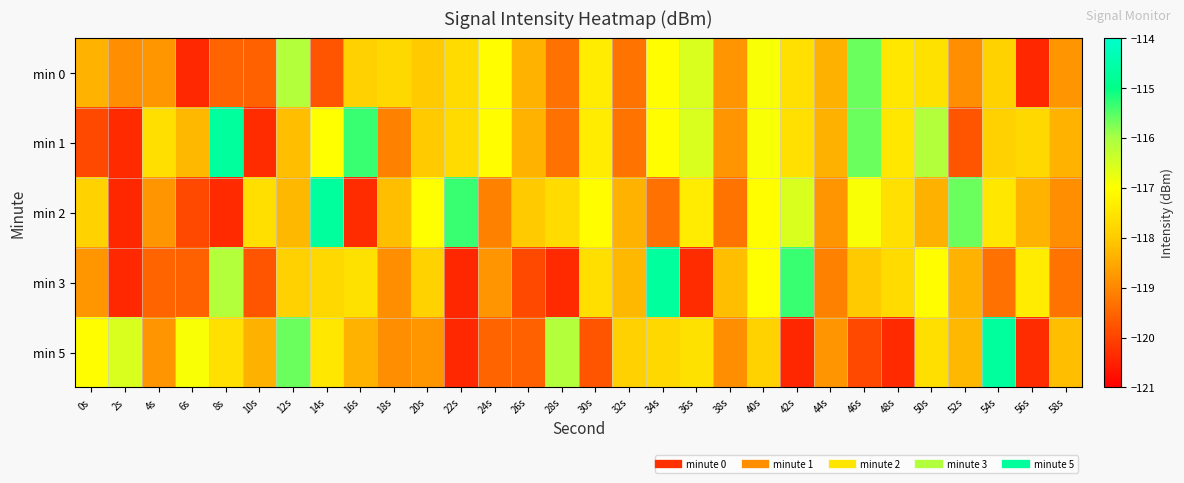

At how many categories does at least one series exceed -117?

16